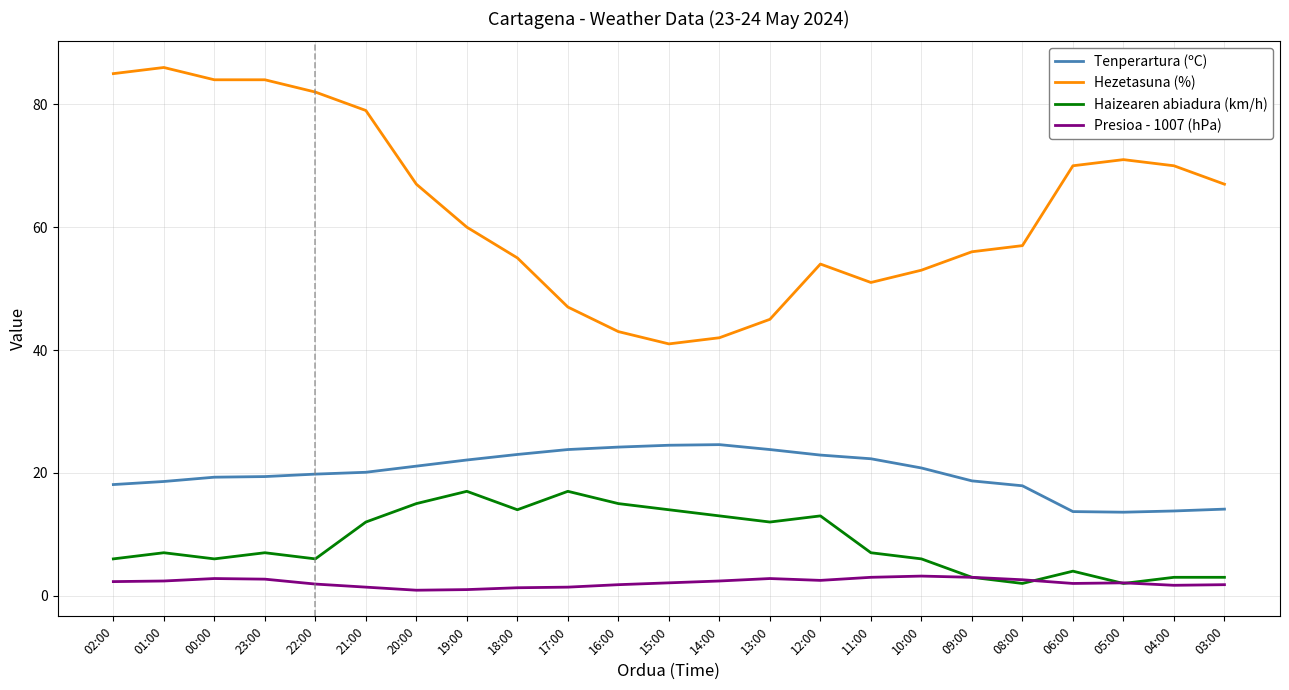

True or false: Hezetasuna (%) and Haizearen abiadura (km/h) intersect in this chart.

False